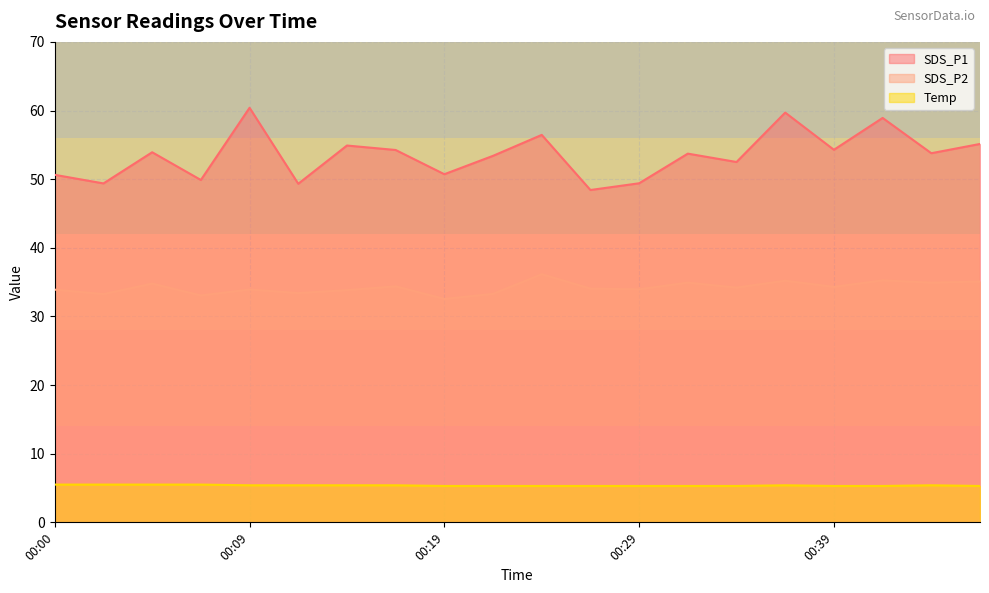

True or false: SDS_P1 and SDS_P2 cross at least once.

False